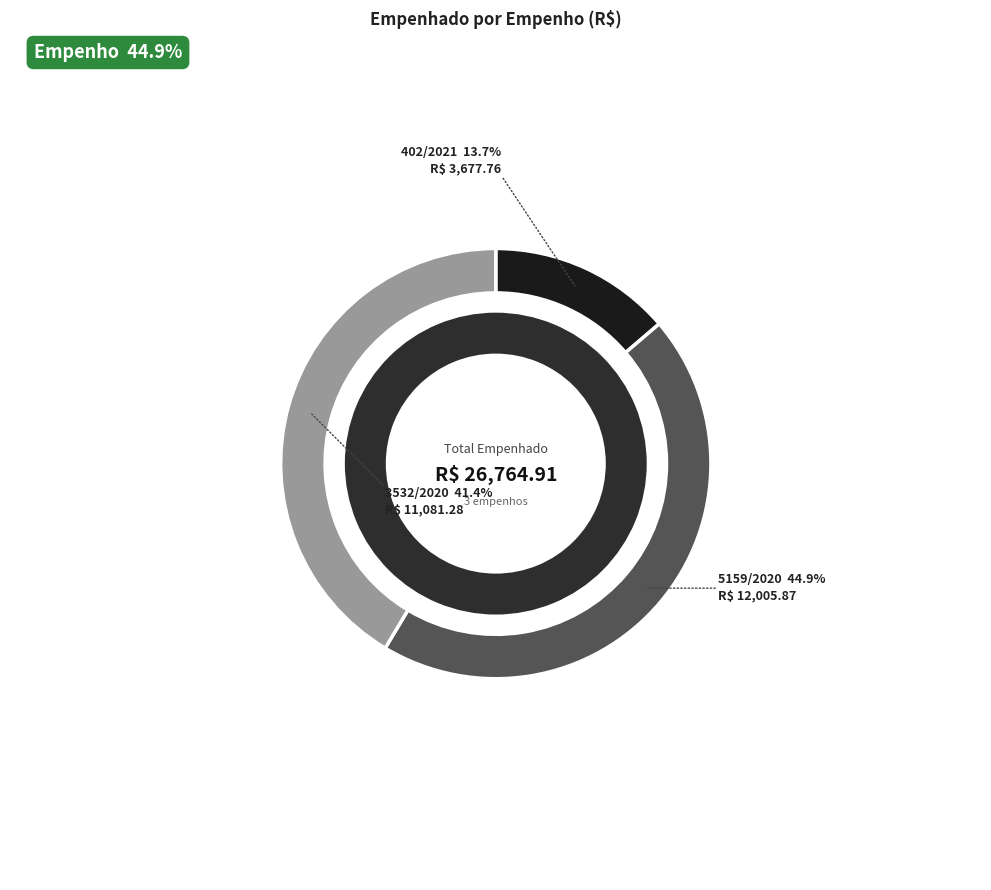

How many slices are in this pie chart?

3